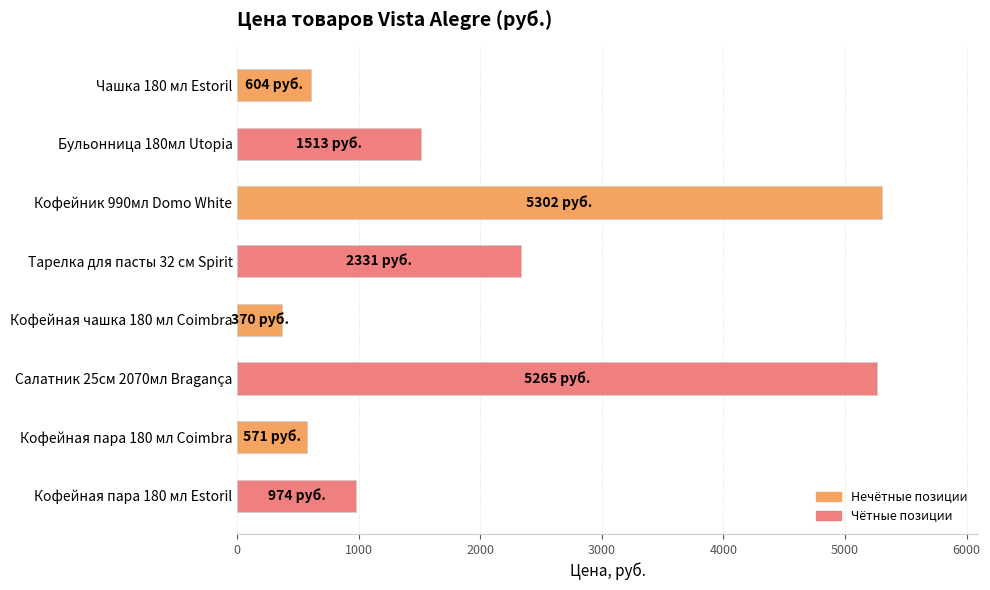

True or false: the data shows 1306 at Кофейная пара 180 мл Estoril.

False